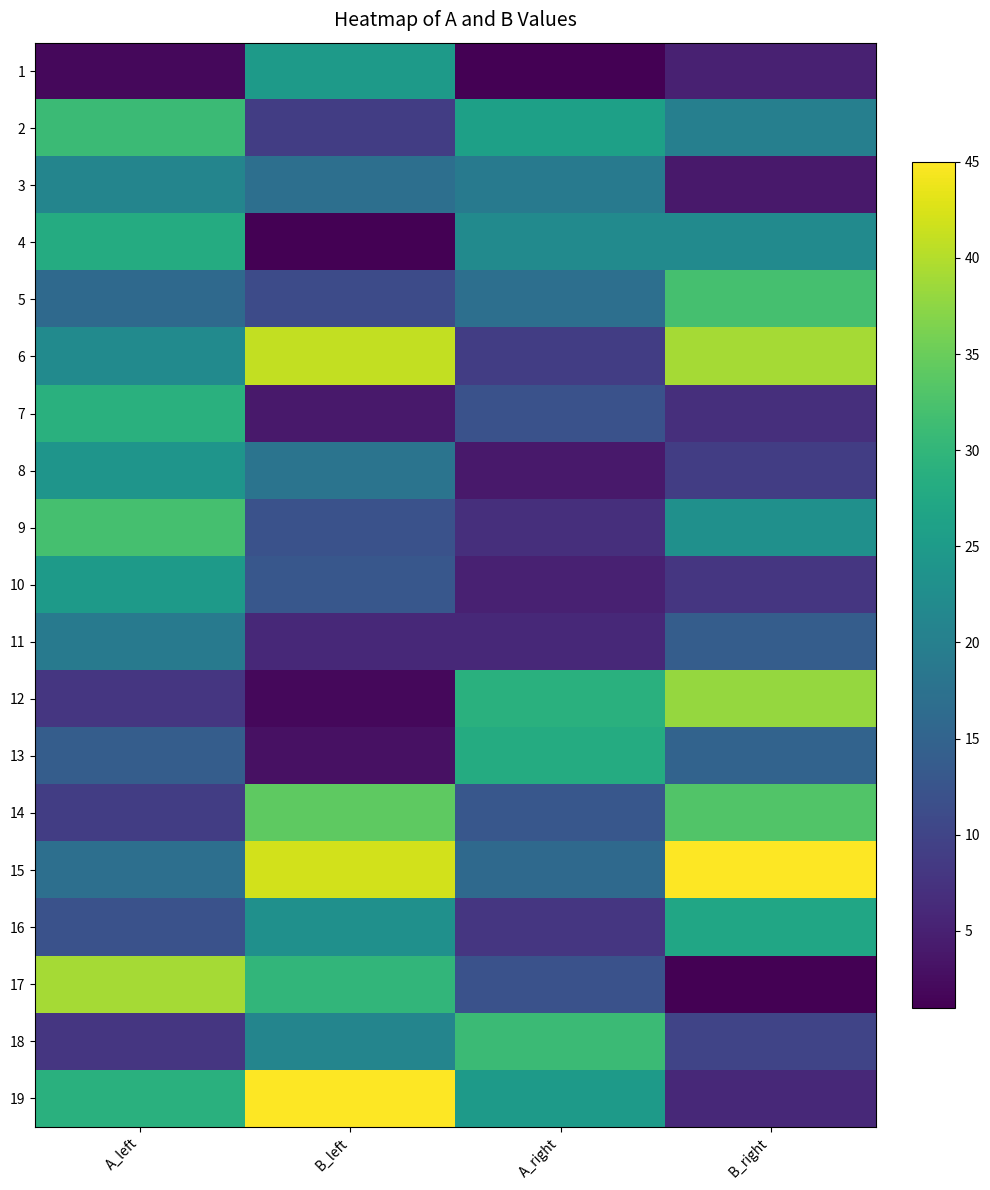

Between B_right and A_left, which is larger?

B_right